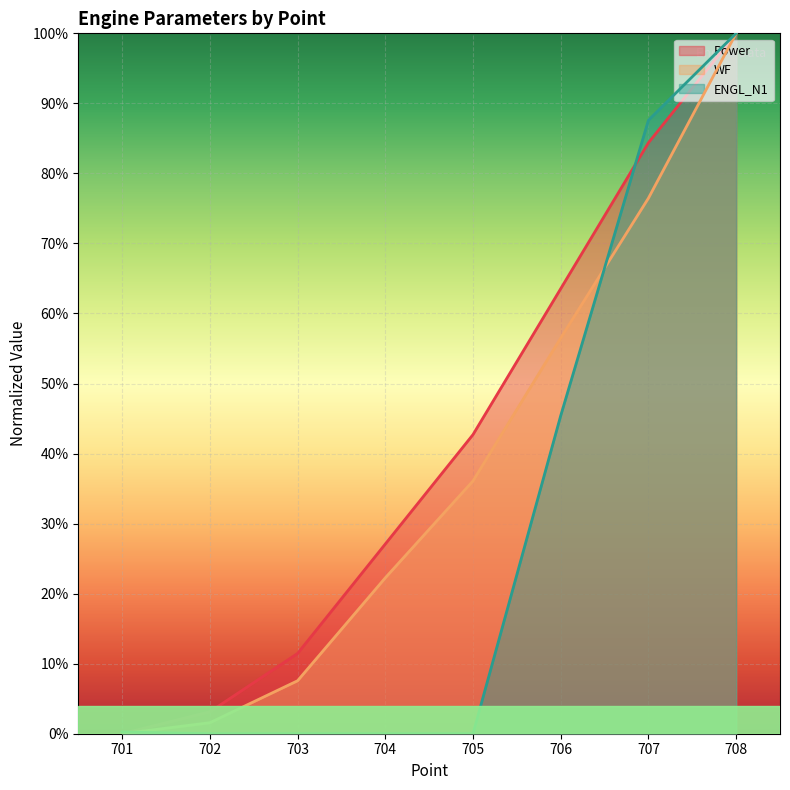

At which category is the sum across all series the highest?

708